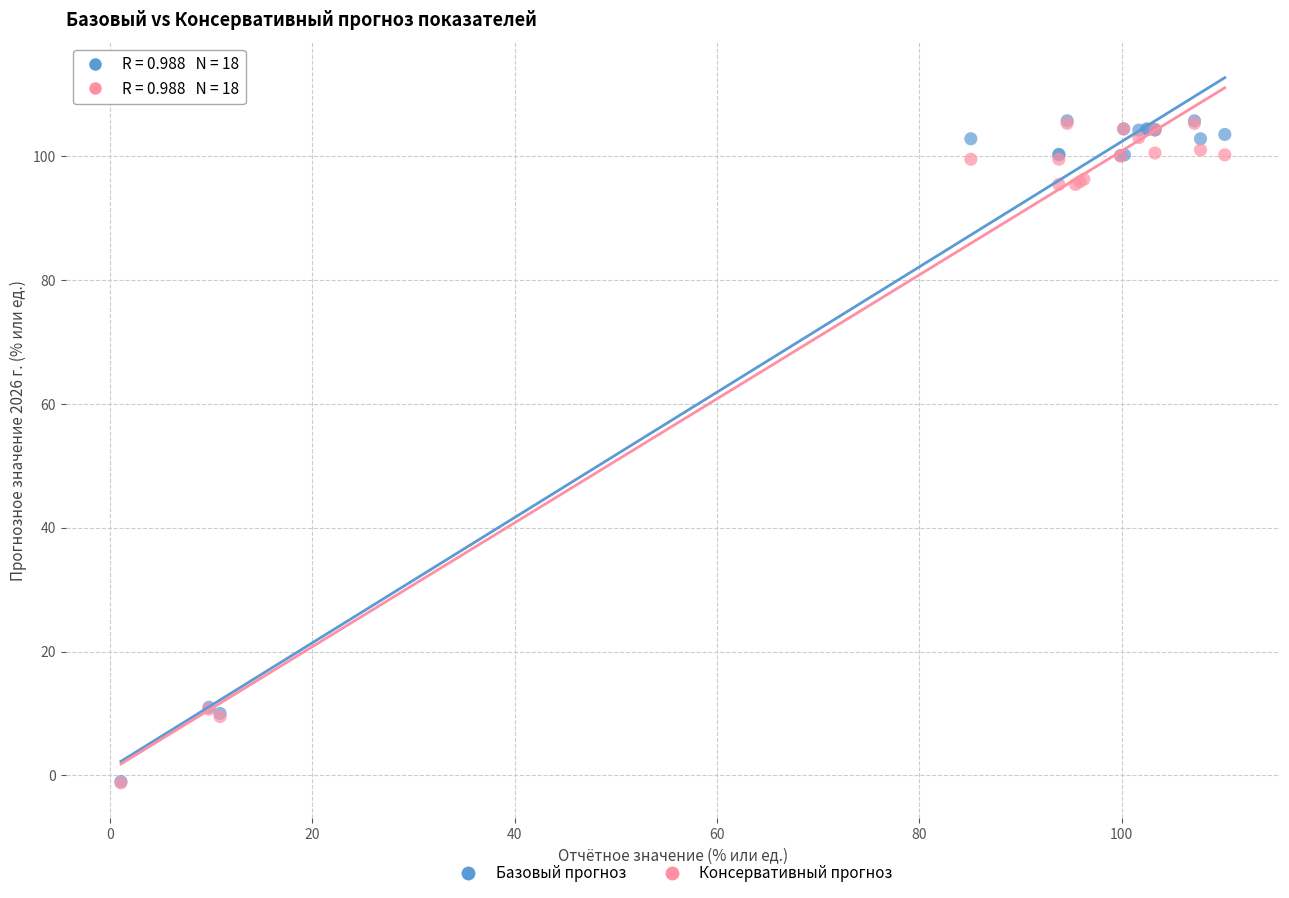

Which series has the largest Y range (max minus min)?

Базовый прогноз